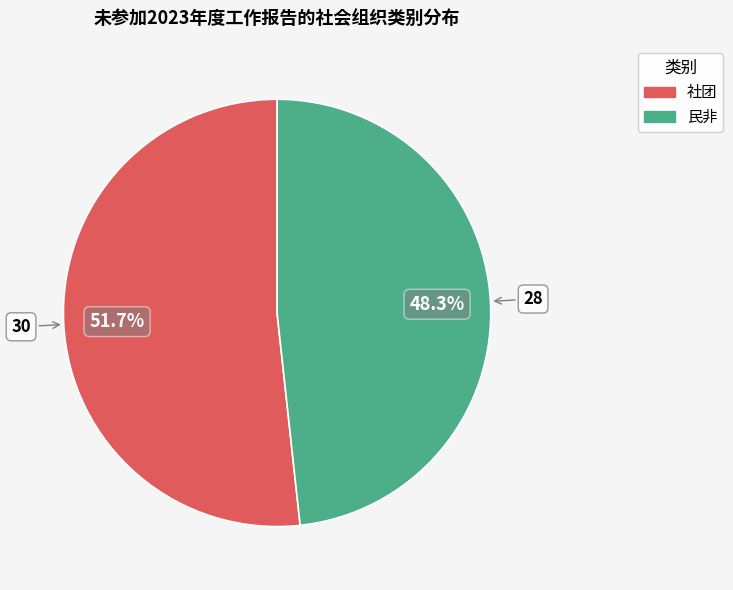

Is it true that 社团 is 60% of the pie?

False